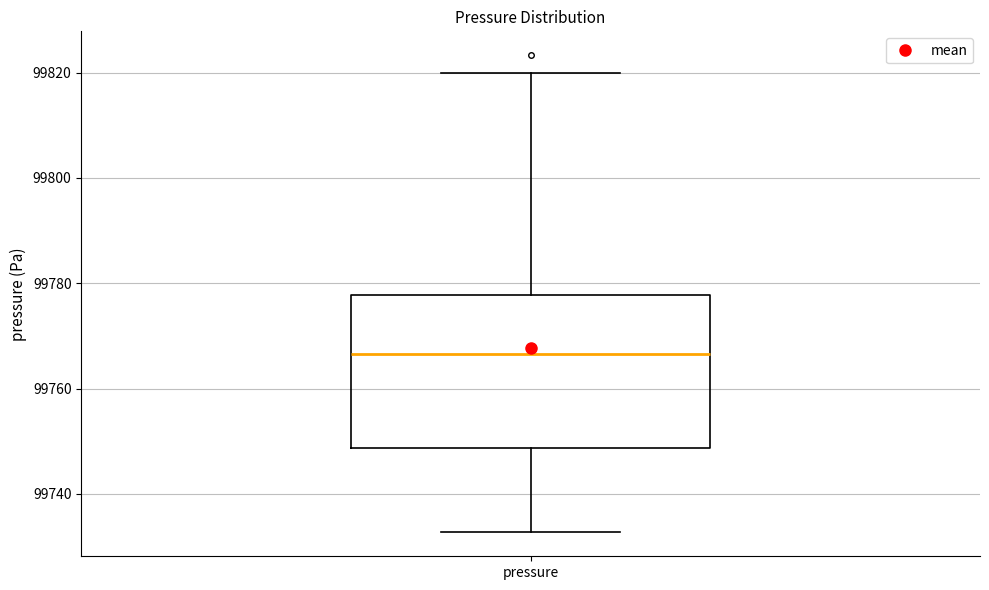

Read this box plot against the y-axis: the position of the median line, the range covered by the box, and the ends of both whiskers. The values are not printed on the chart, so give them approximately, as read against the axis.

median 99766, box 99748 to 99778, whiskers 99732 to 99820